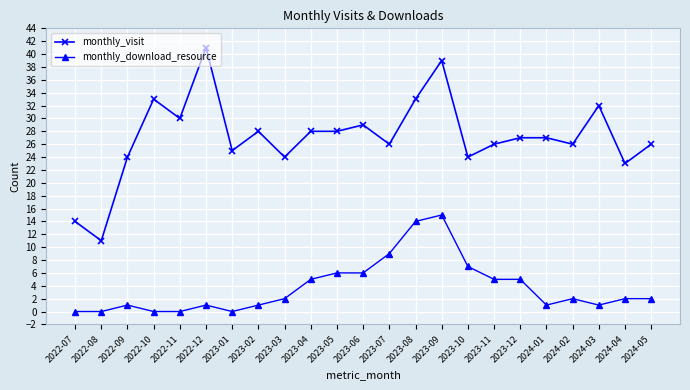

List the series in order of their overall mean, highest first.

monthly_visit, monthly_download_resource